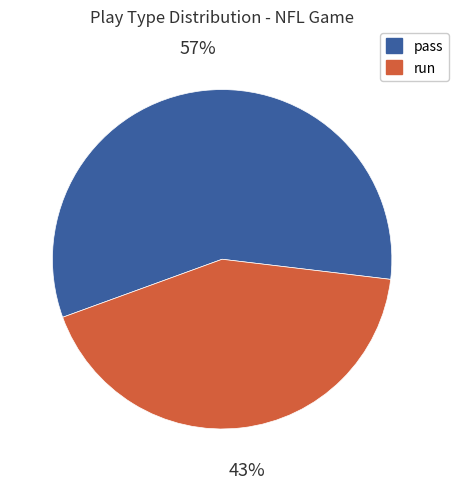

To the nearest percent, what is the average slice percentage?

50%